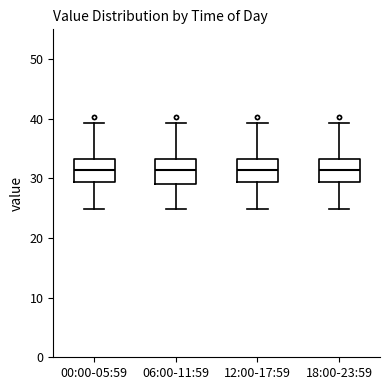

Where does the median line of the box for 18:00-23:59 sit on the y-axis? The values are not printed on the chart, so give them approximately, as read against the axis.

31